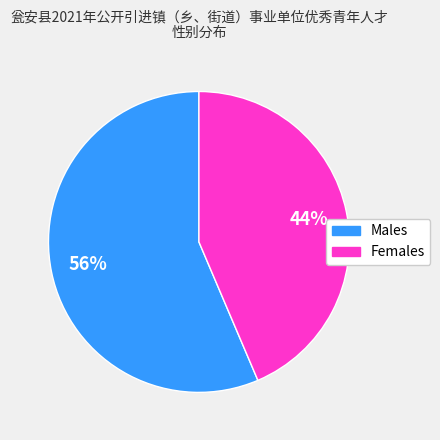

To the nearest percent, what is the average slice percentage?

50%